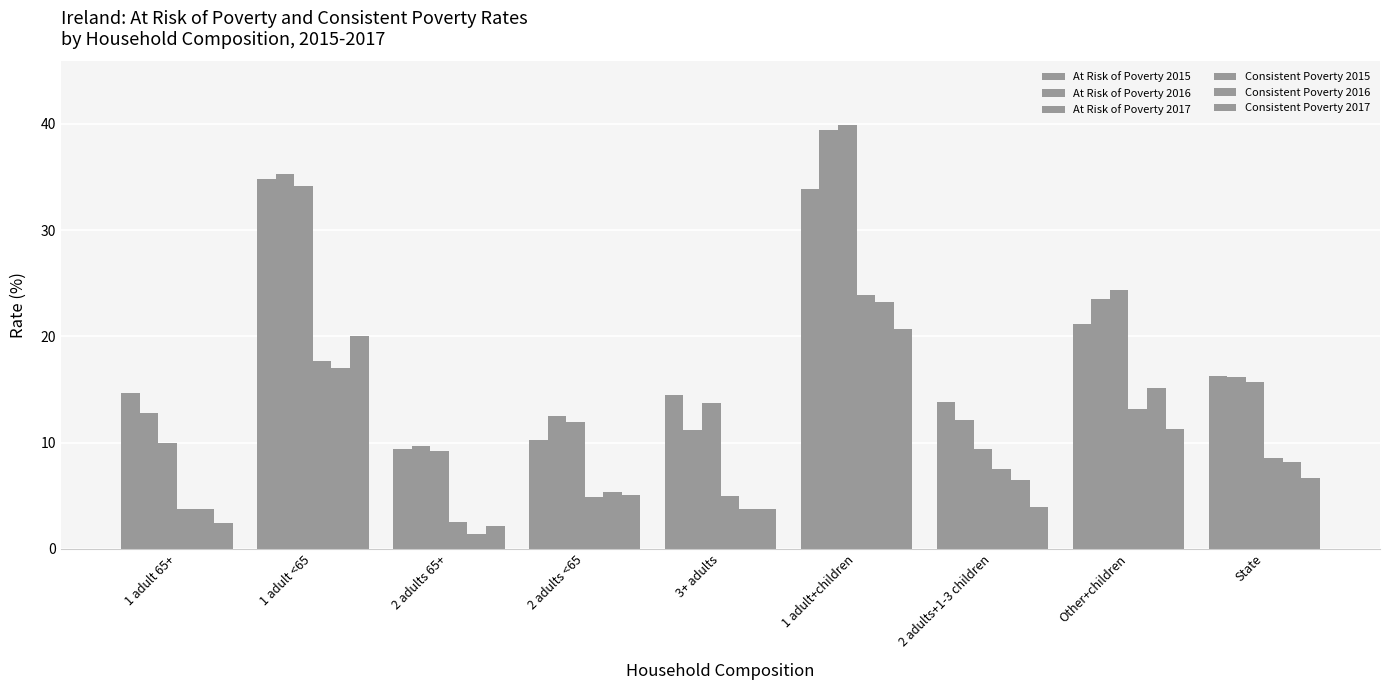

At 2 adults 65+, list the series in order from largest to smallest.

At Risk of Poverty 2016, At Risk of Poverty 2015, At Risk of Poverty 2017, Consistent Poverty 2015, Consistent Poverty 2017, Consistent Poverty 2016